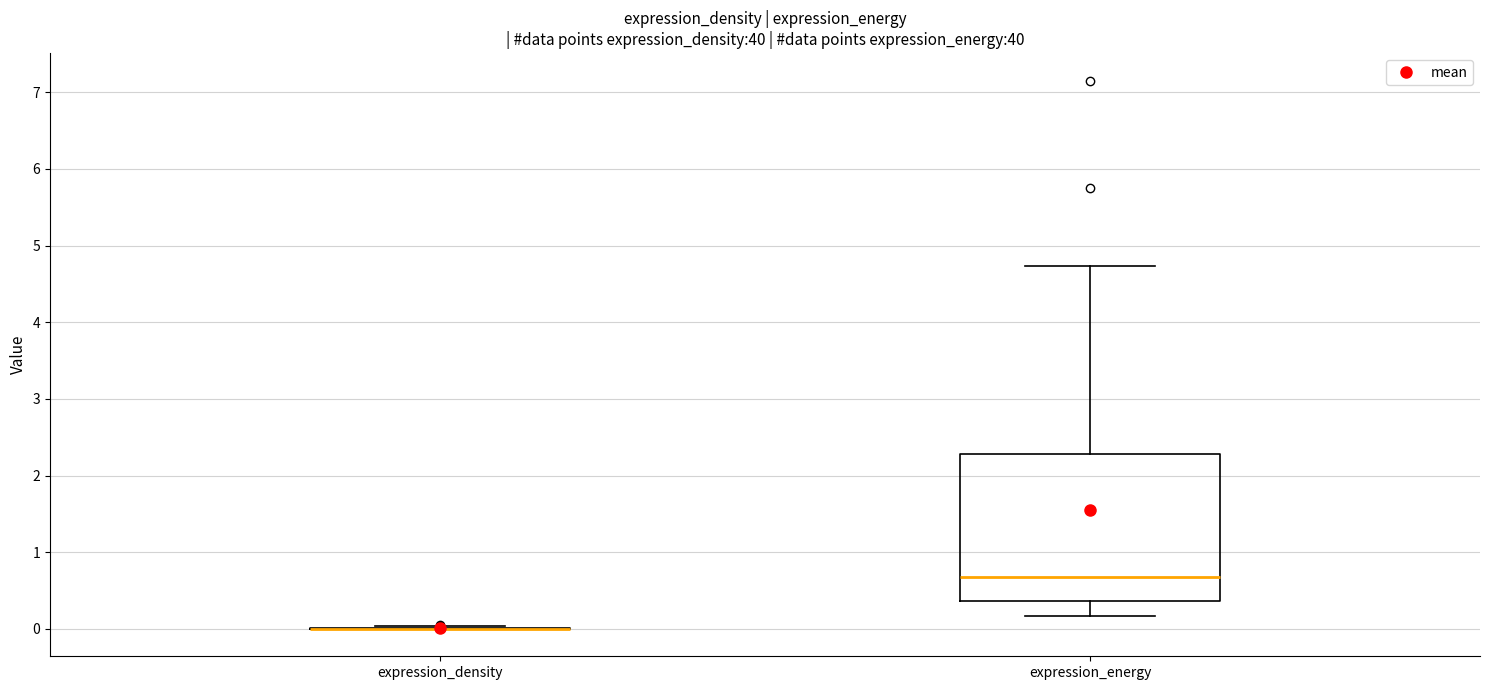

Reading left to right, read every box against the y-axis: the position of its median line, the range the box covers, and the ends of its whiskers. The values are not printed on the chart, so give them approximately, as read against the axis.

expression_density: box collapsed to a line at 0.0, whiskers 0.0 to 0.0
expression_energy: median 0.7, box 0.4 to 2.3, whiskers 0.2 to 4.7